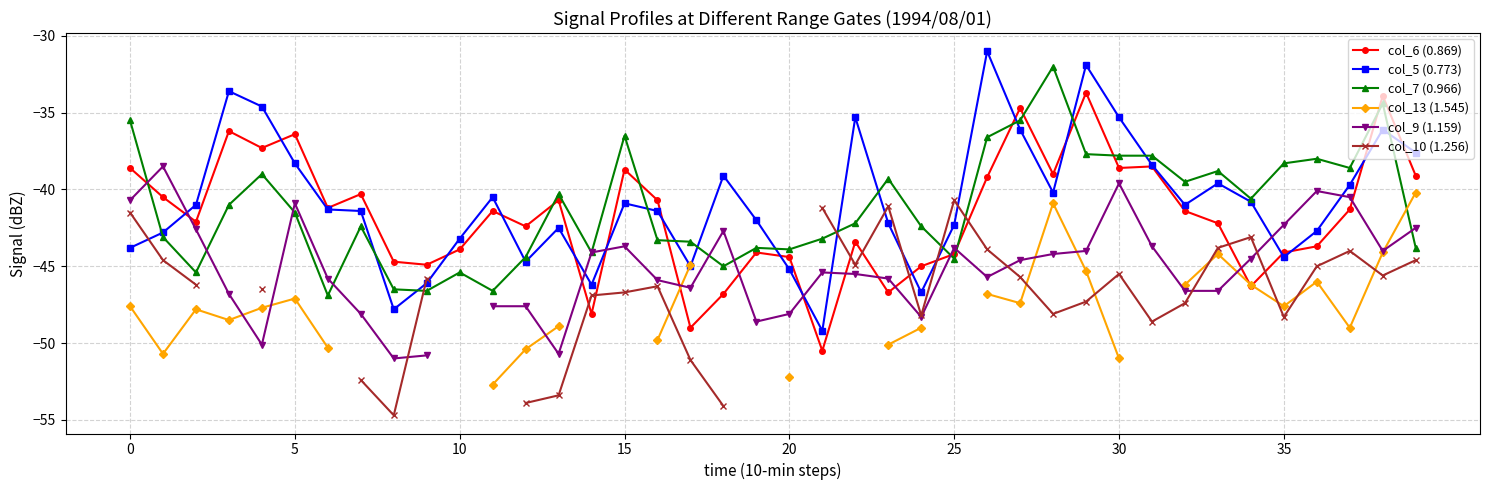

True or false: col_7 (0.966) and col_9 (1.159) intersect in this chart.

True